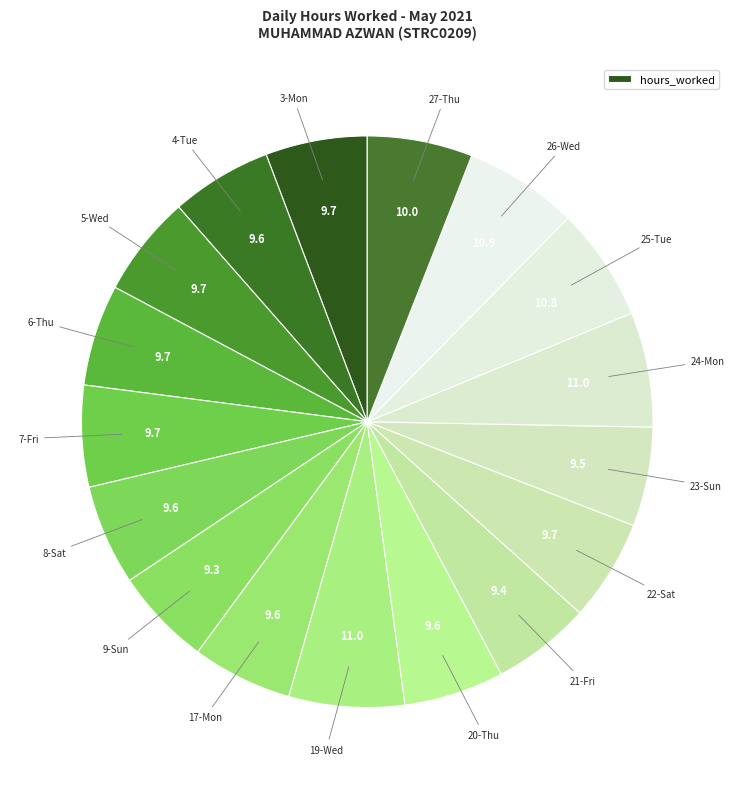

Count the number of slices in the pie.

17